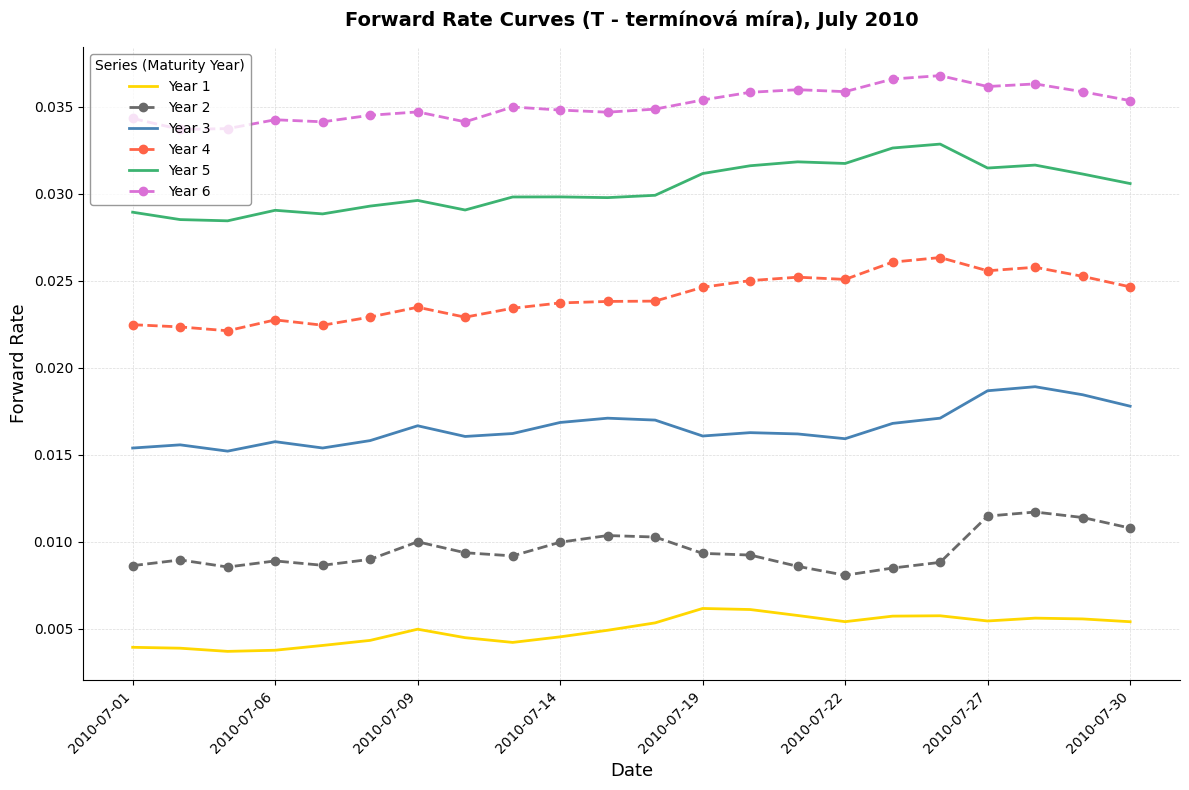

List the series in order of their peak value, lowest first.

Year 1, Year 2, Year 3, Year 4, Year 5, Year 6